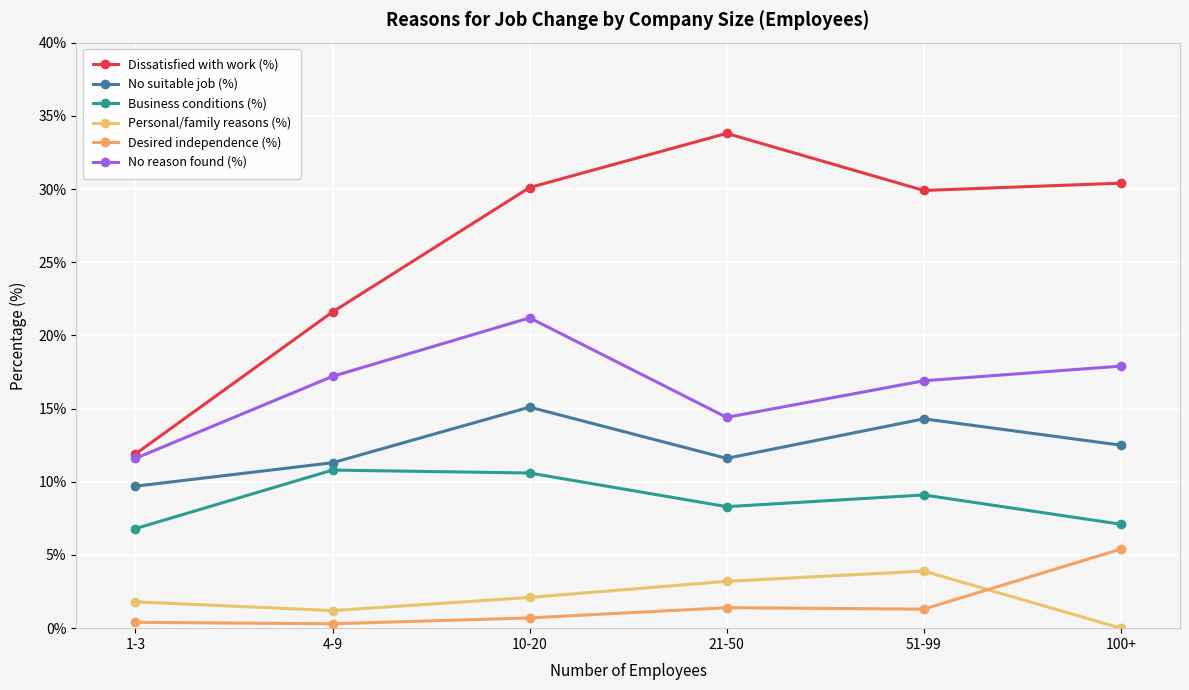

In Desired independence (%), how many points are higher than both neighbors (excluding endpoints)?

1